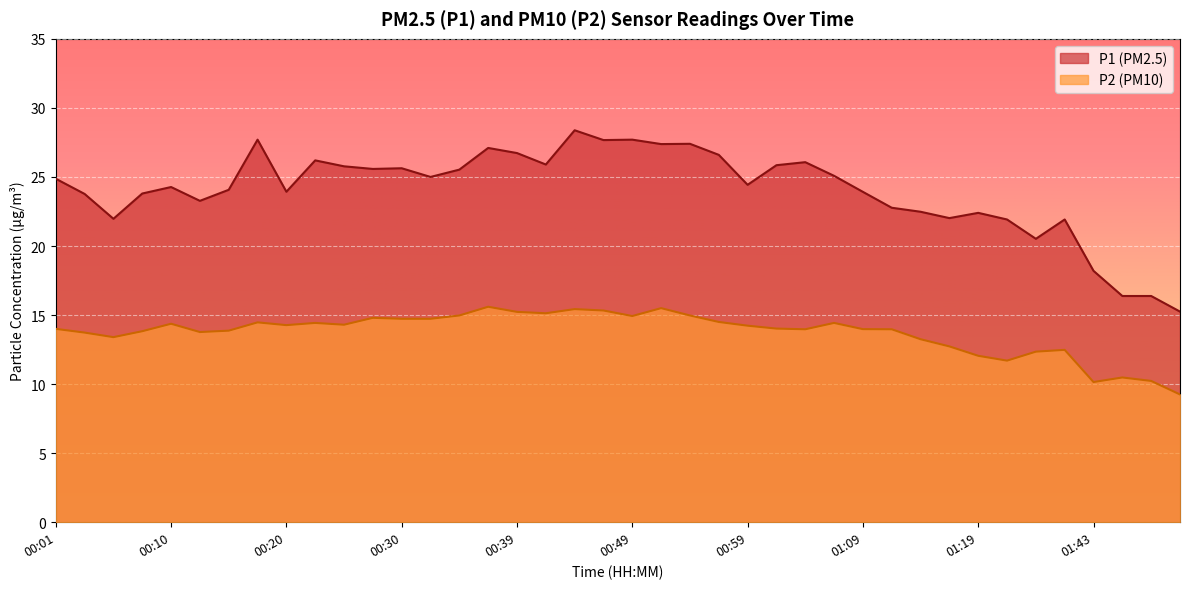

At which category does P2 reach its first local valley?

00:05